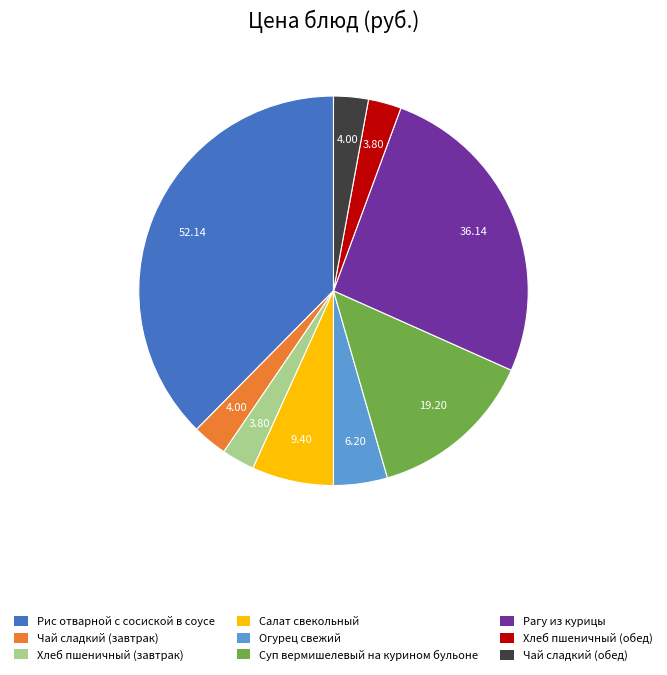

Which category has the biggest portion of the pie?

Рис отварной с сосиской в соусе